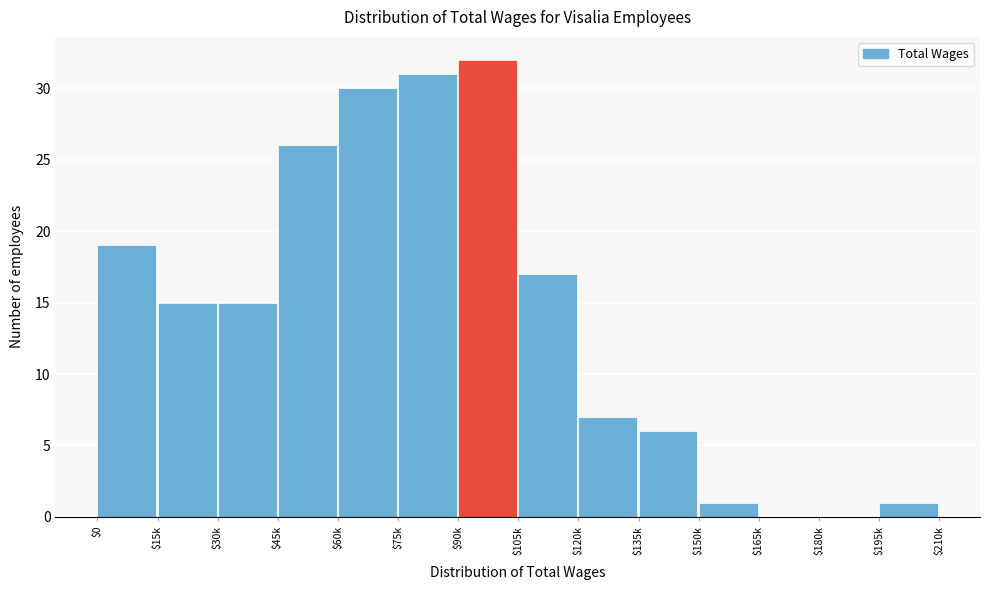

True or false: the data shows 3 at $15k.

False